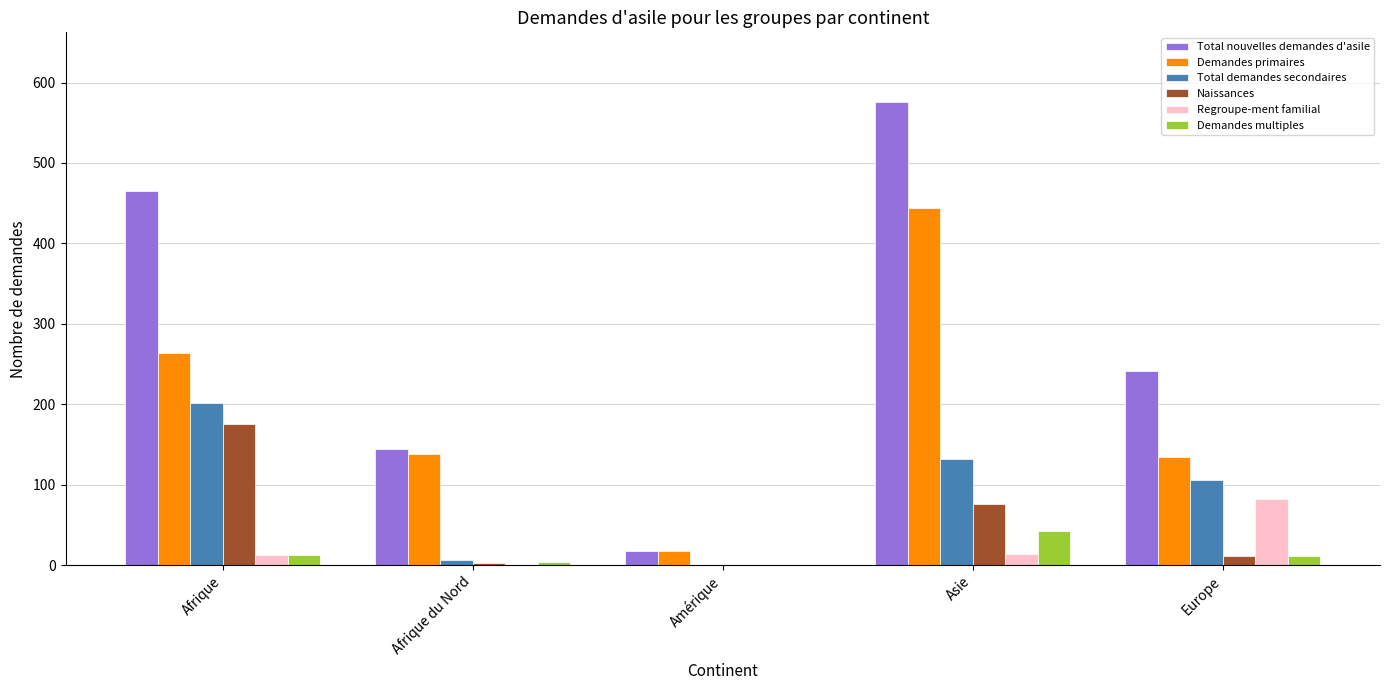

At which label does Naissances reach its peak?

Afrique